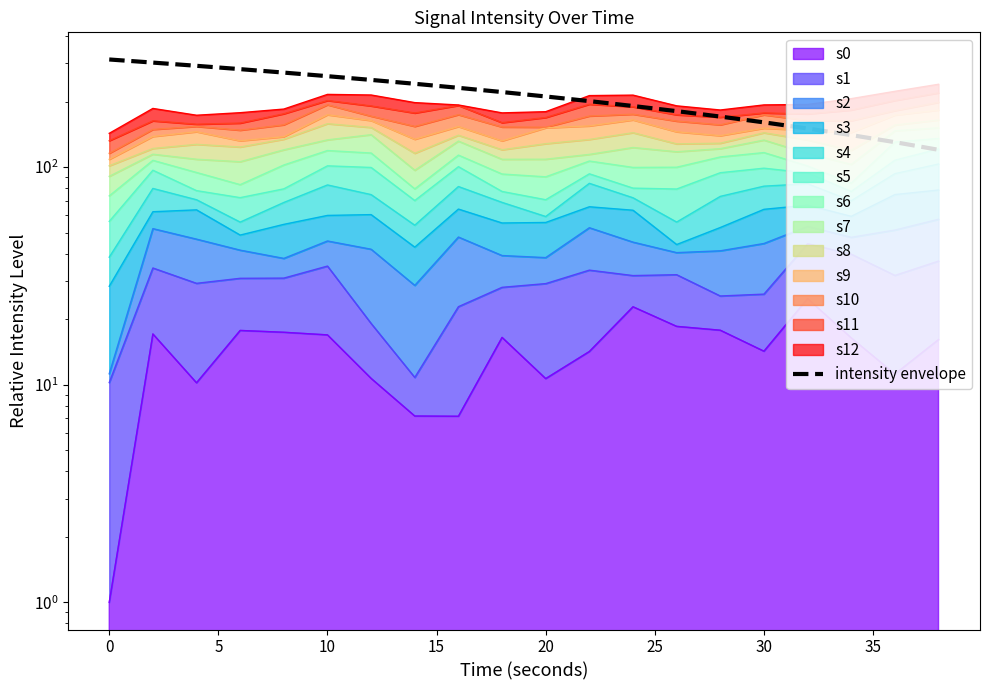

Reading left to right, what are all the values shown in this chart?

312.1	302.0	291.9	281.8	271.7	261.6	251.5	241.3	231.2	221.1	211.0	200.9	190.8	180.7	170.6	160.5	150.4	140.3	130.2	120.0